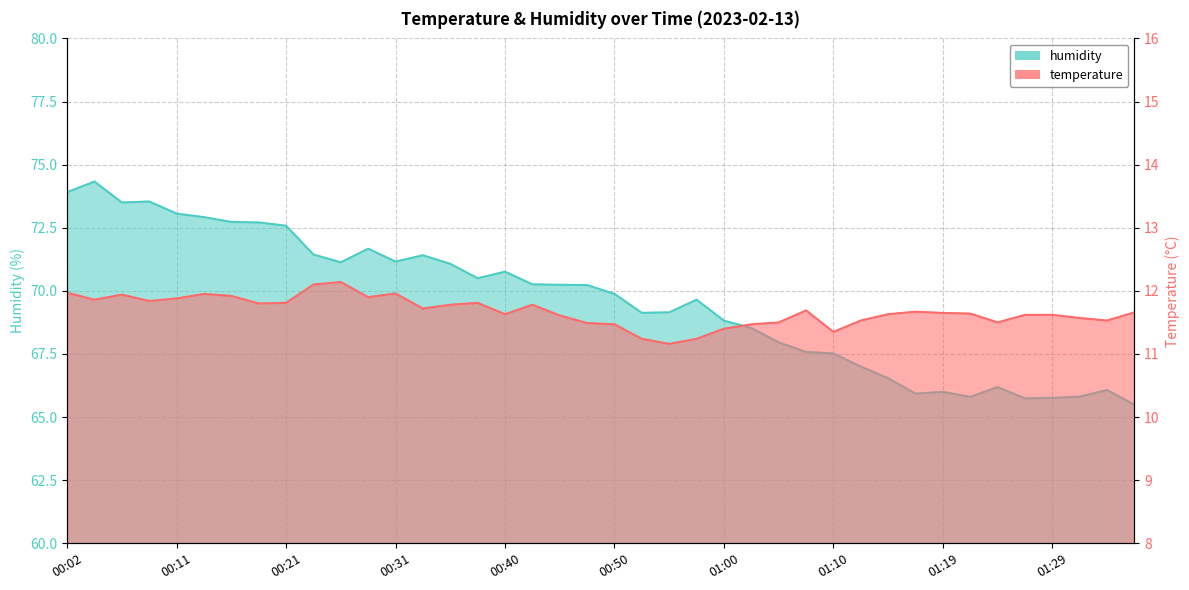

In humidity, how many points are lower than both neighbors (excluding endpoints)?

8